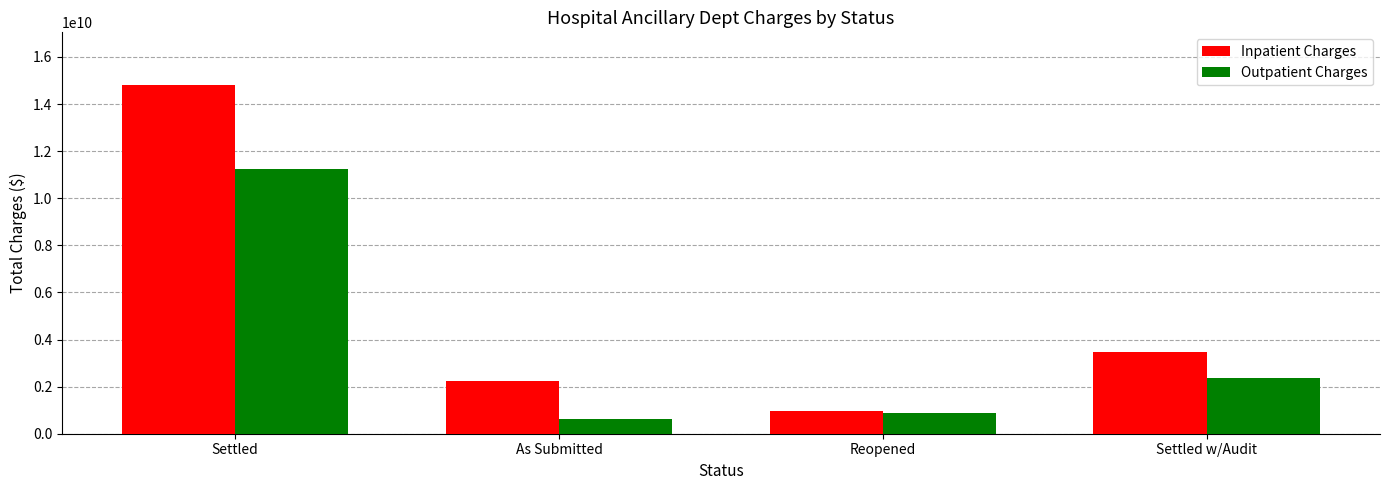

What is the sum of the Inpatient Charges values at As Submitted and Settled?

17069838987